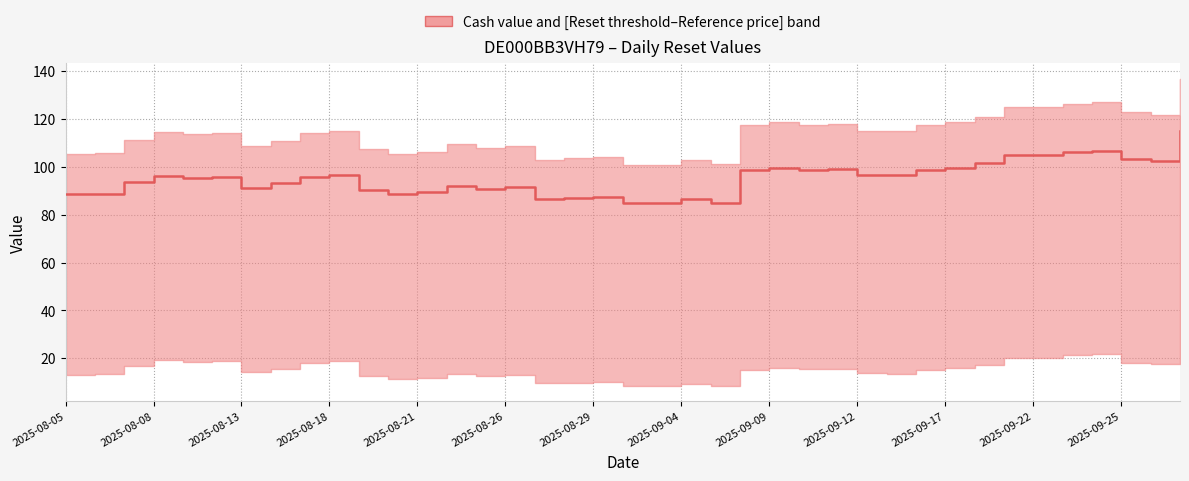

What is the change in value from 31 to 38?

+13.3